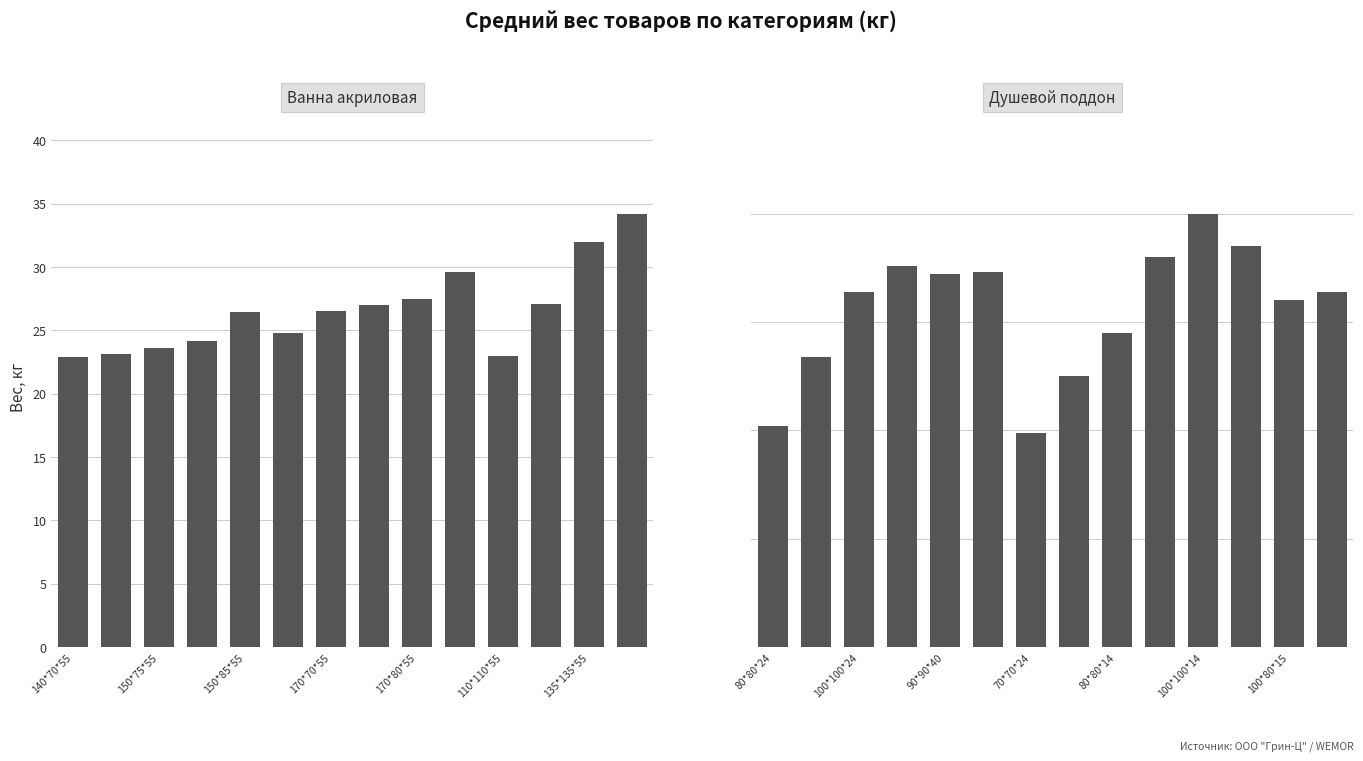

The value of Душевой поддон at 100*100*14 is 20.0. True or false?

True